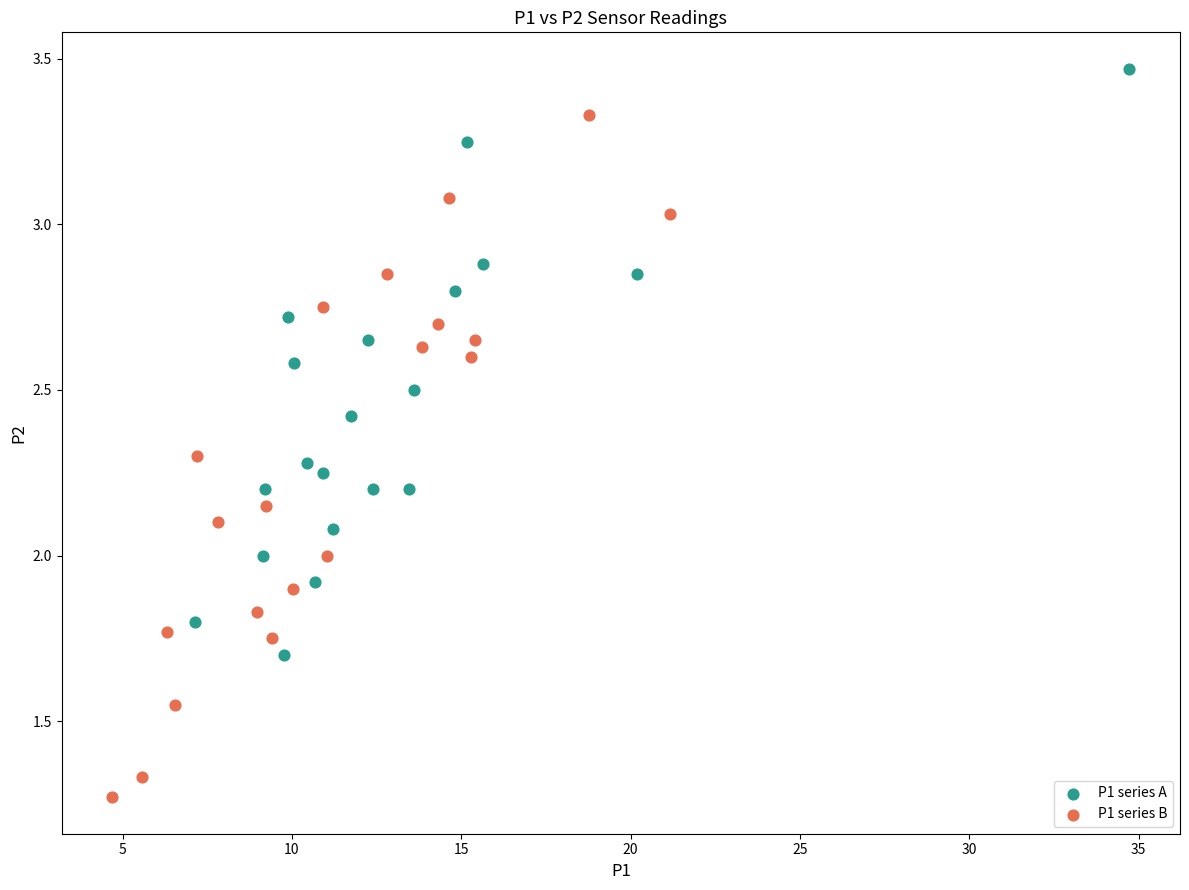

Which series contains the lowest Y value?

P1 series B